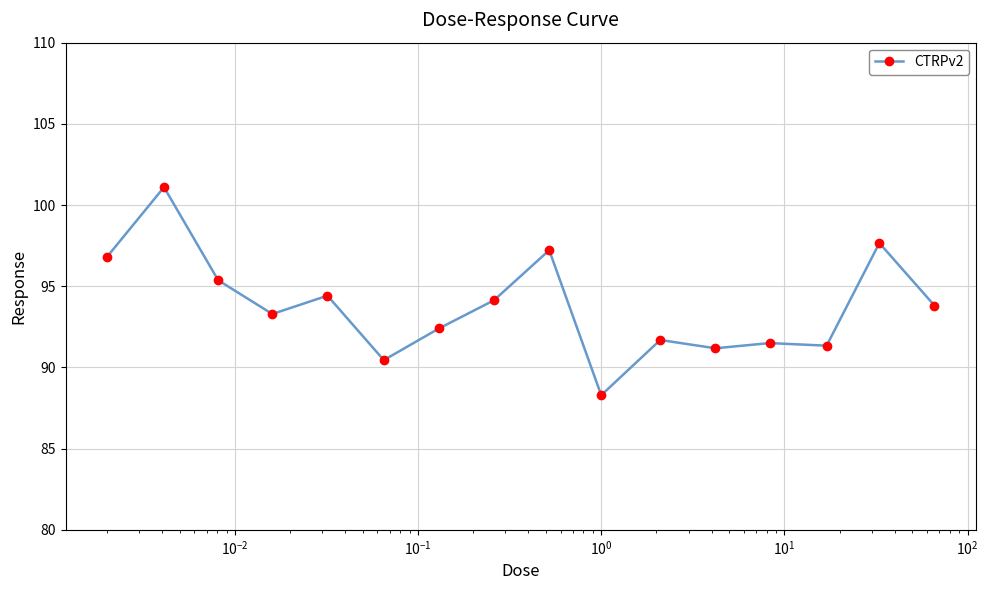

How many data points are less than 93?

7